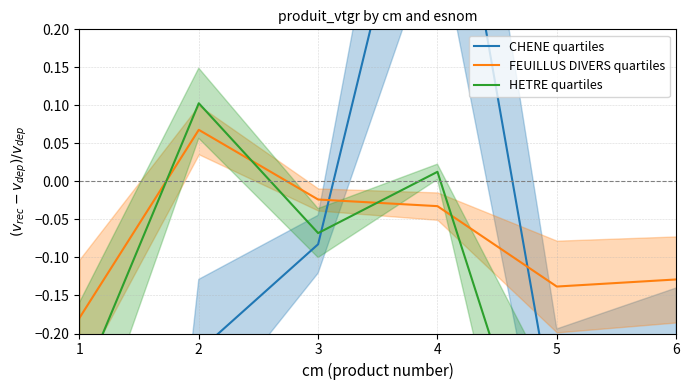

What is the value of the CHENE quartiles point at the 3rd from the left?

-0.1